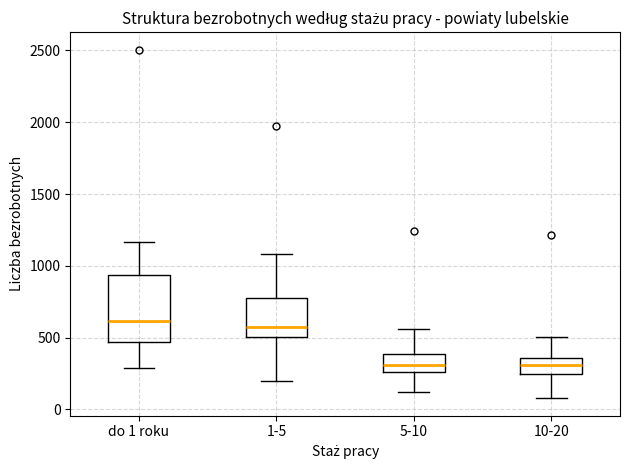

Where does the lower whisker of the box for 5-10 end on the y-axis? The values are not printed on the chart, so give them approximately, as read against the axis.

100